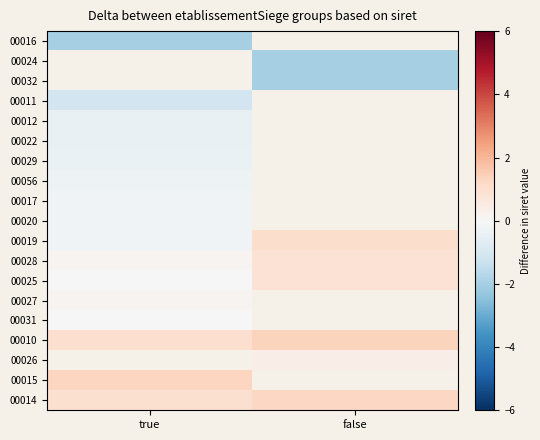

What is the highest value of the 00017 series?

-0.2